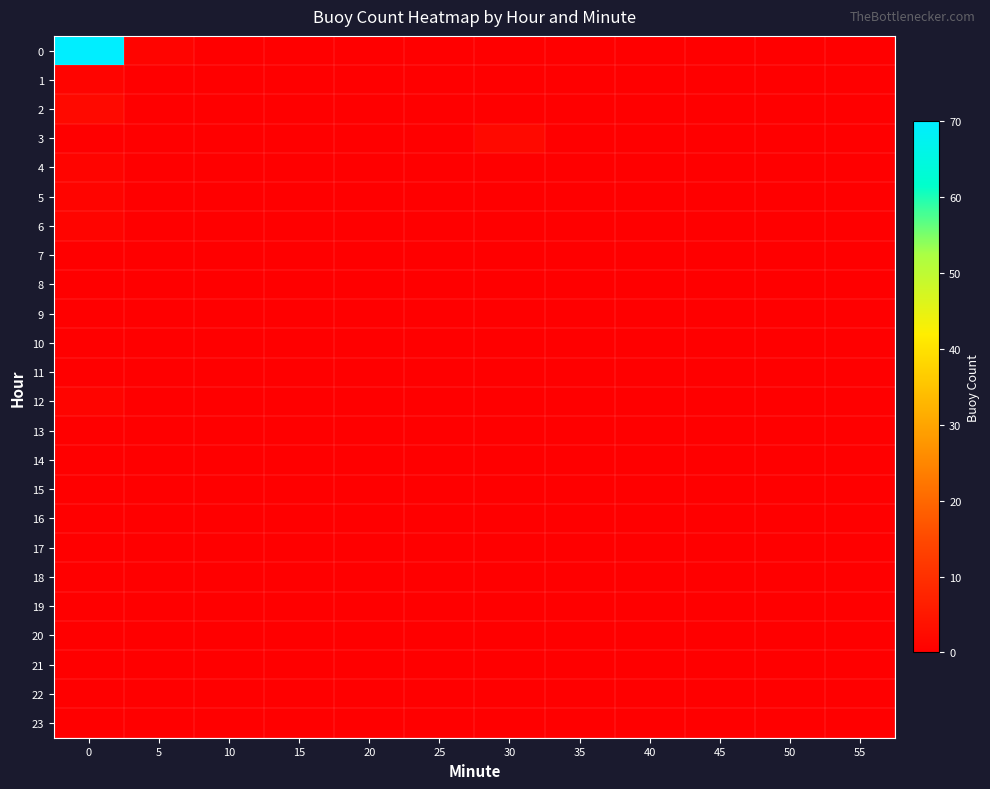

The value of 6 at 10 is 1. True or false?

False